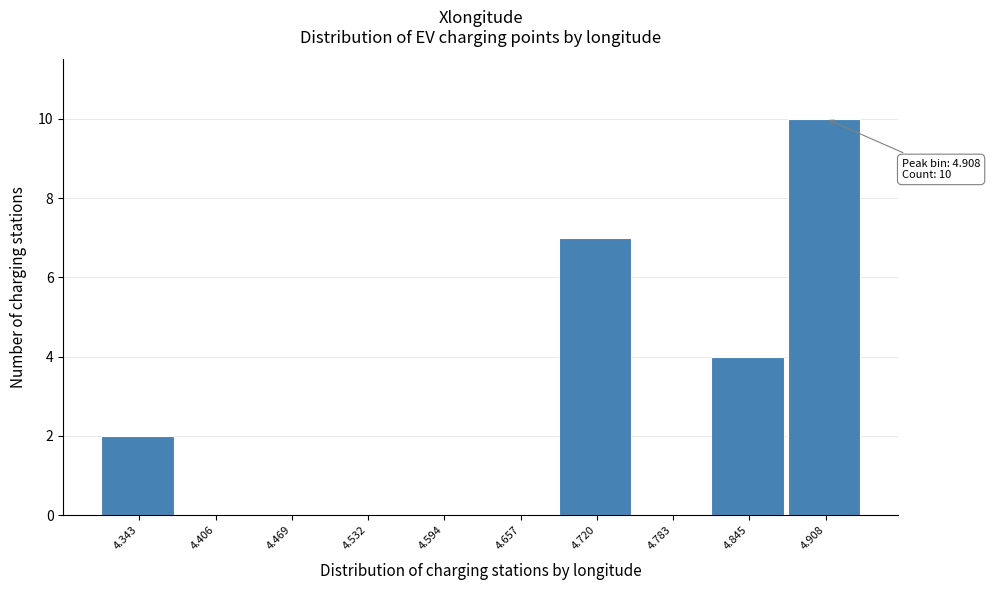

Reading left to right, what are all the values shown in this chart?

4.343=2	4.406=0	4.469=0	4.532=0	4.594=0	4.657=0	4.720=7	4.783=0	4.845=4	4.908=10